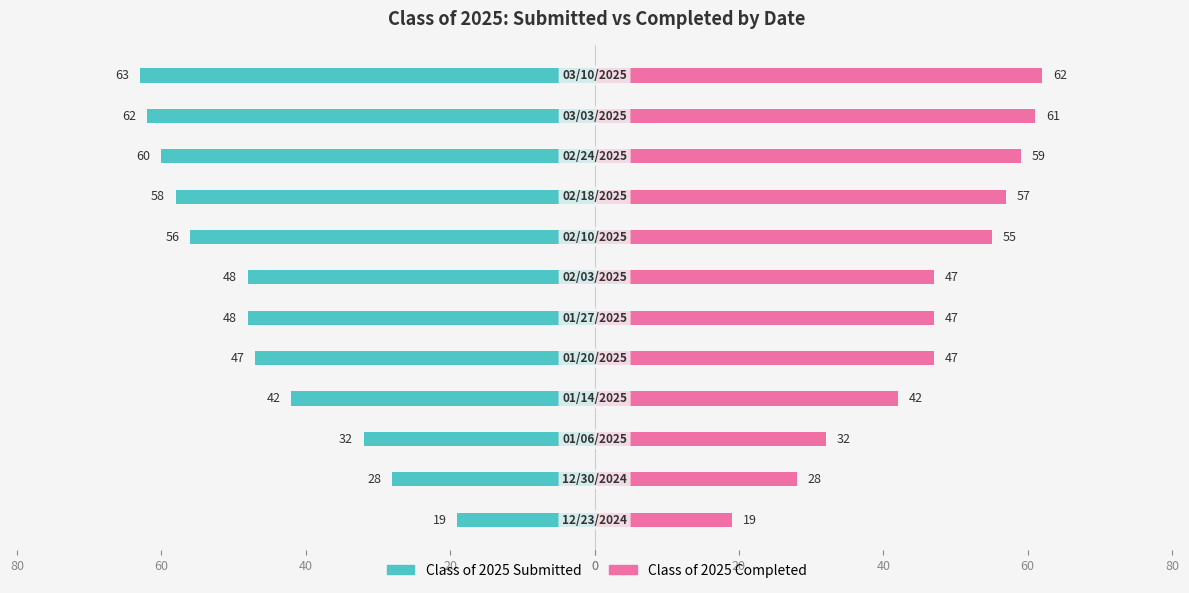

What is the value of the Class of 2025 Completed bar at the 4th from the left?

42